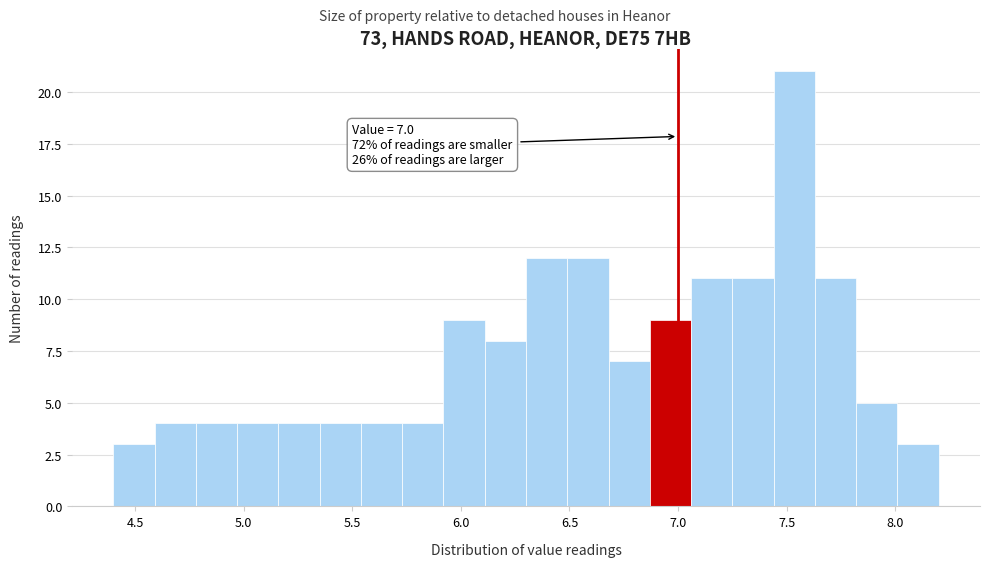

Around what value on the x-axis is the tallest bar? Give the approximate position of its centre, as read against the axis.

7.55